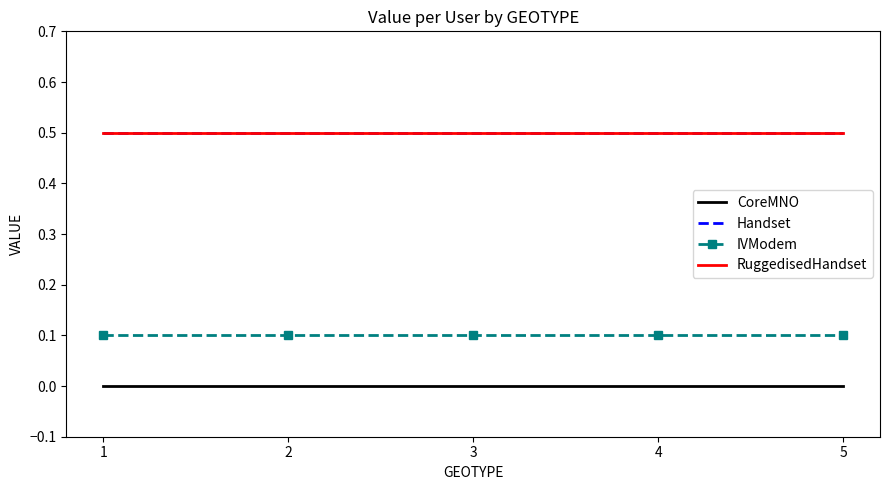

Reading left to right, what are all the values shown in this chart?

CoreMNO: 0.0	0.0	0.0	0.0	0.0
Handset: 0.5	0.5	0.5	0.5	0.5
IVModem: 0.1	0.1	0.1	0.1	0.1
RuggedisedHandset: 0.5	0.5	0.5	0.5	0.5